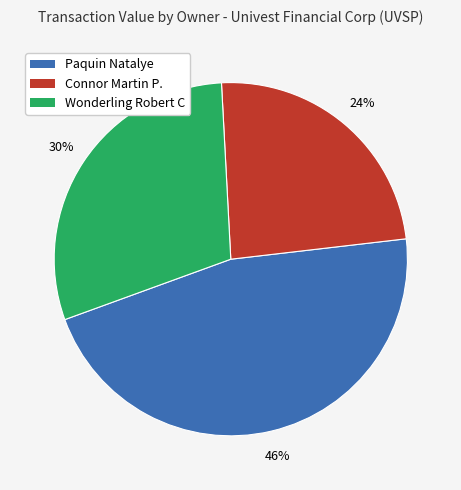

To the nearest percent, what is the average slice percentage?

33%